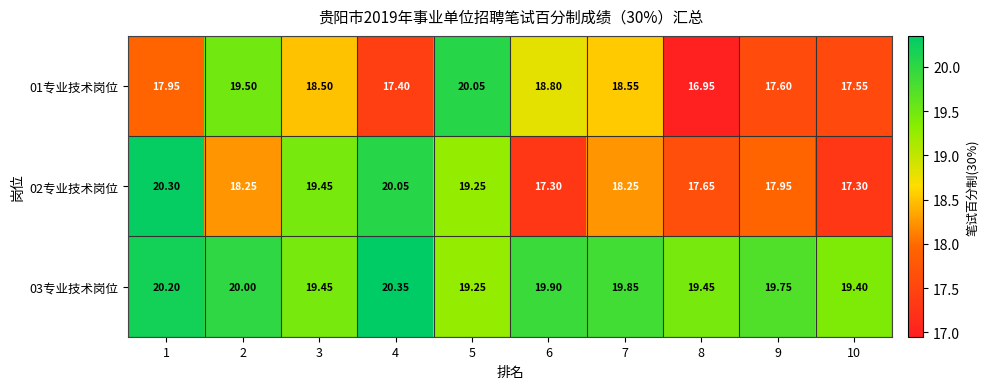

Is the value of 01专业技术岗位 at 4 greater than the value of 03专业技术岗位 at 8?

No